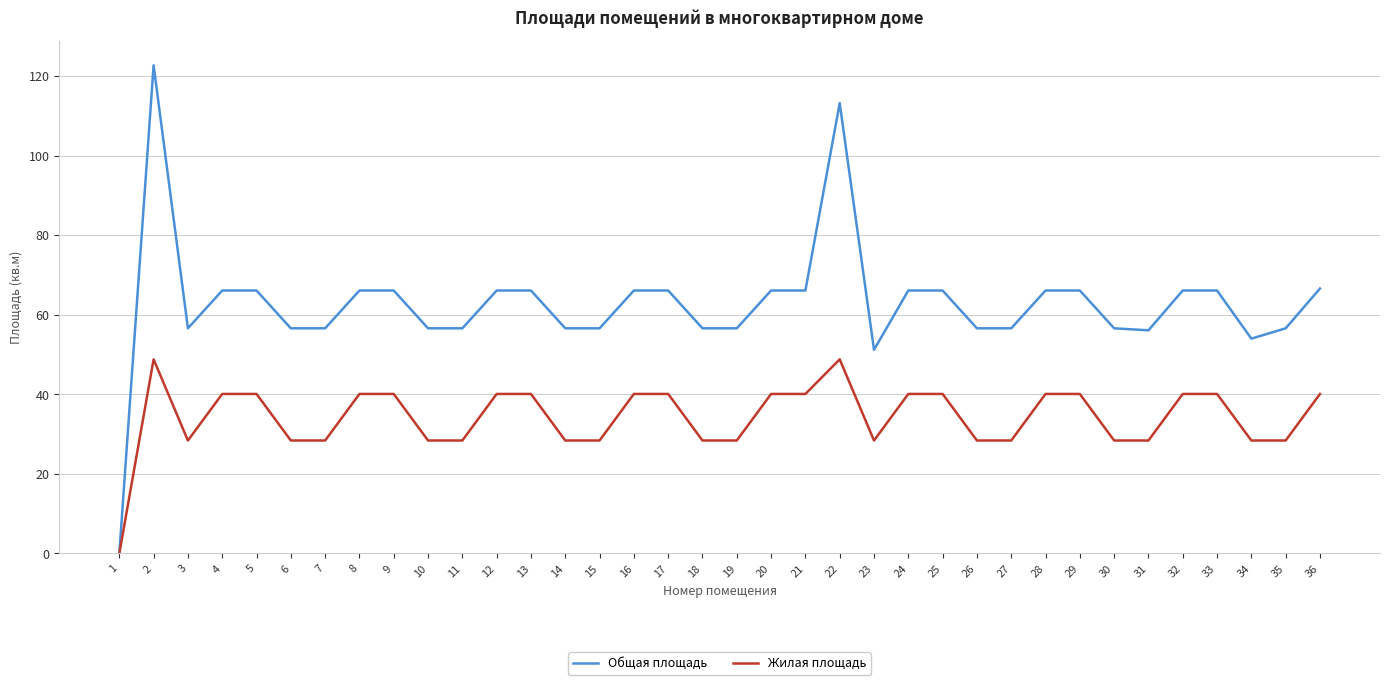

At which category does the chart reach its minimum across all series?

1